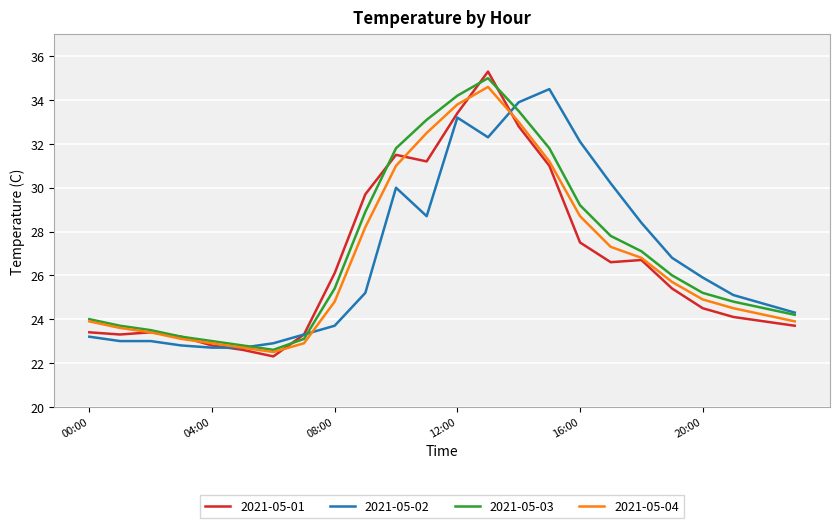

What is the minimum value for 2021-05-02?

22.7